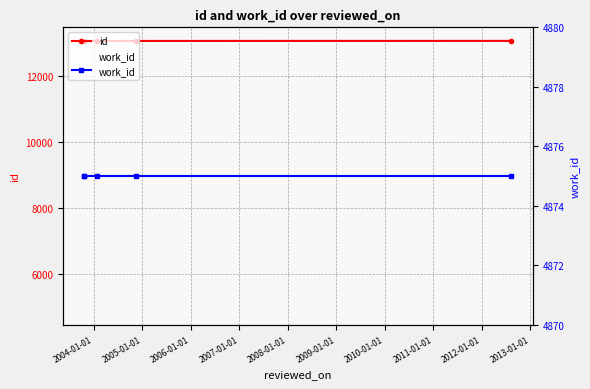

What is the sum of the work_id values at 2007-01-01 and 2004-01-01?

9750